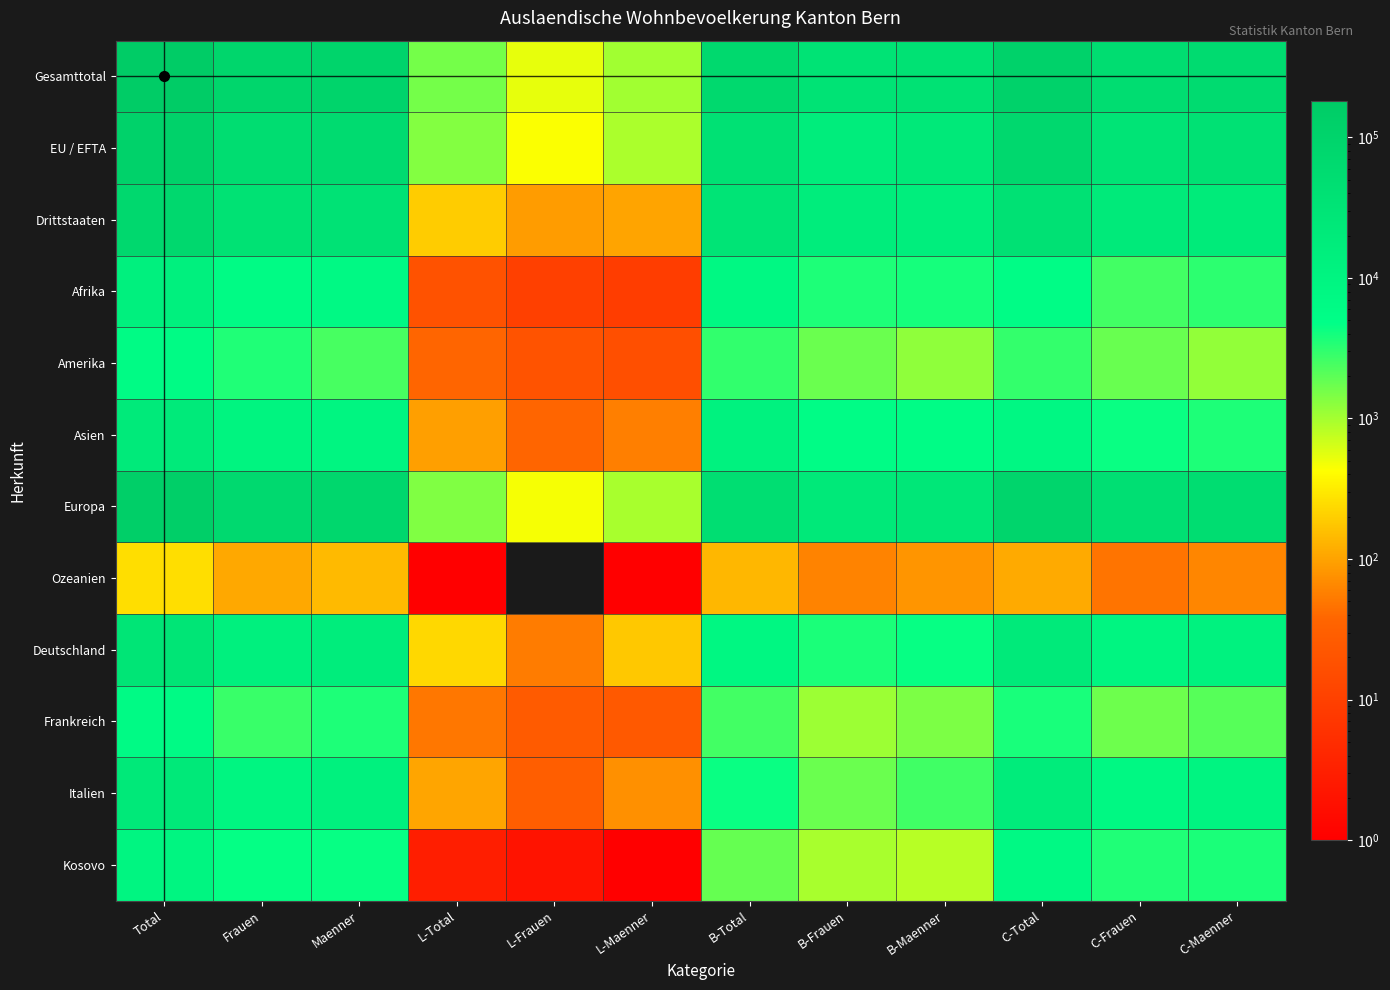

Reading left to right, transcribe all the data shown in this chart.

Gesamttotal: Total=181079	Frauen=85877	Maenner=95202	L-Total=1564	L-Frauen=529	L-Maenner=1035	B-Total=69503	B-Frauen=33064	B-Maenner=36439	C-Total=110012	C-Frauen=52284	C-Maenner=57728
EU / EFTA: Total=109788	Frauen=49479	Maenner=60309	L-Total=1372	L-Frauen=439	L-Maenner=933	B-Total=37958	B-Frauen=16836	B-Maenner=21122	C-Total=70458	C-Frauen=32204	C-Maenner=38254
Drittstaaten: Total=71291	Frauen=36398	Maenner=34893	L-Total=192	L-Frauen=90	L-Maenner=102	B-Total=31545	B-Frauen=16228	B-Maenner=15317	C-Total=39554	C-Frauen=20080	C-Maenner=19474
Afrika: Total=13292	Frauen=6207	Maenner=7085	L-Total=19	L-Frauen=10	L-Maenner=9	B-Total=7560	B-Frauen=3634	B-Maenner=3926	C-Total=5713	C-Frauen=2563	C-Maenner=3150
Amerika: Total=5955	Frauen=3537	Maenner=2418	L-Total=37	L-Frauen=20	L-Maenner=17	B-Total=2973	B-Frauen=1754	B-Maenner=1219	C-Total=2945	C-Frauen=1763	C-Maenner=1182
Asien: Total=19736	Frauen=10257	Maenner=9479	L-Total=94	L-Frauen=38	L-Maenner=56	B-Total=11616	B-Frauen=5804	B-Maenner=5812	C-Total=8026	C-Frauen=4415	C-Maenner=3611
Europa: Total=141406	Frauen=65593	Maenner=75813	L-Total=1413	L-Frauen=461	L-Maenner=952	B-Total=46908	B-Frauen=21688	B-Maenner=25220	C-Total=93085	C-Frauen=43444	C-Maenner=49641
Ozeanien: Total=253	Frauen=108	Maenner=145	L-Total=1	L-Frauen=0	L-Maenner=1	B-Total=140	B-Frauen=60	B-Maenner=80	C-Total=112	C-Frauen=48	C-Maenner=64
Deutschland: Total=29483	Frauen=13370	Maenner=16113	L-Total=233	L-Frauen=54	L-Maenner=179	B-Total=8205	B-Frauen=3740	B-Maenner=4465	C-Total=21045	C-Frauen=9576	C-Maenner=11469
Frankreich: Total=6426	Frauen=2814	Maenner=3612	L-Total=50	L-Frauen=26	L-Maenner=24	B-Total=2547	B-Frauen=1072	B-Maenner=1475	C-Total=3829	C-Frauen=1716	C-Maenner=2113
Italien: Total=21747	Frauen=9042	Maenner=12705	L-Total=104	L-Frauen=29	L-Maenner=75	B-Total=4355	B-Frauen=1736	B-Maenner=2619	C-Total=17288	C-Frauen=7277	C-Maenner=10011
Kosovo: Total=9039	Frauen=4529	Maenner=4510	L-Total=3	L-Frauen=2	L-Maenner=1	B-Total=1817	B-Frauen=973	B-Maenner=844	C-Total=7219	C-Frauen=3554	C-Maenner=3665